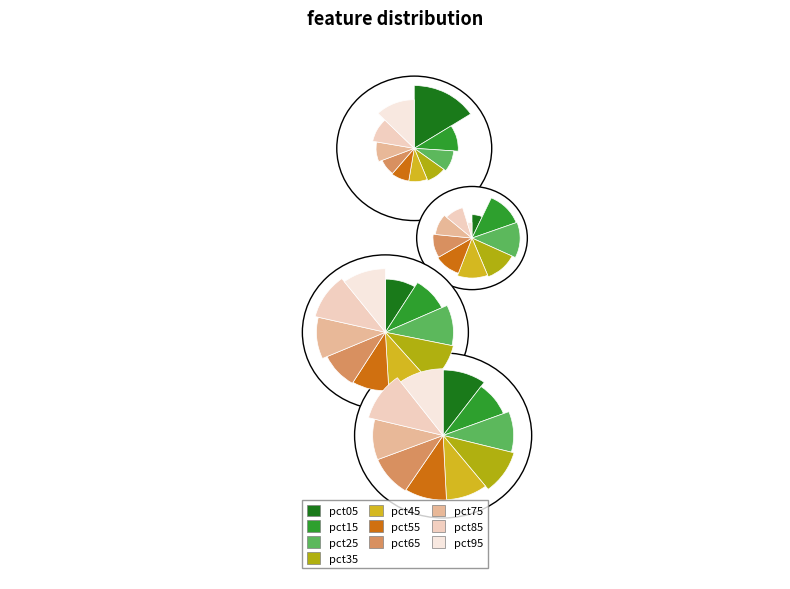

To the nearest percent, what is the average slice percentage?

10%